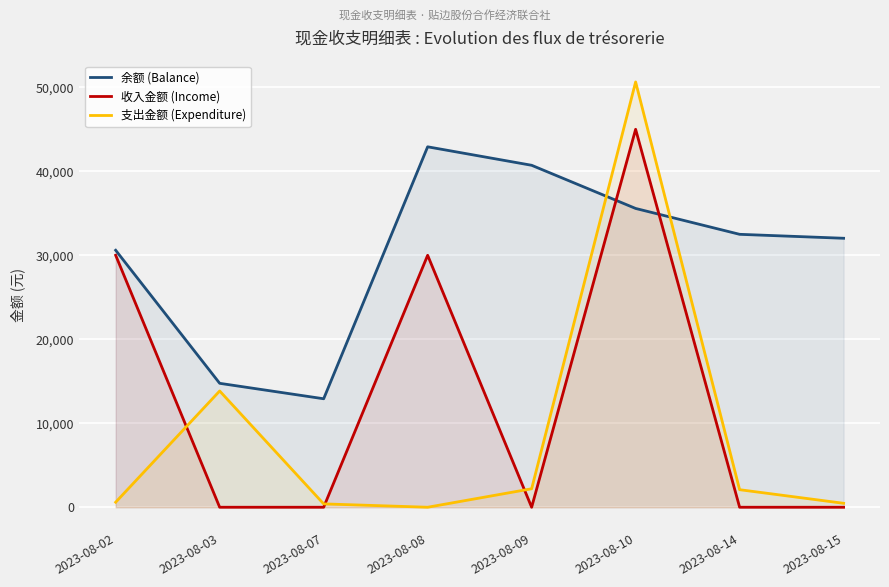

The 余额 (Balance) series shows 14756.0 at 2023-08-03. True or false?

True